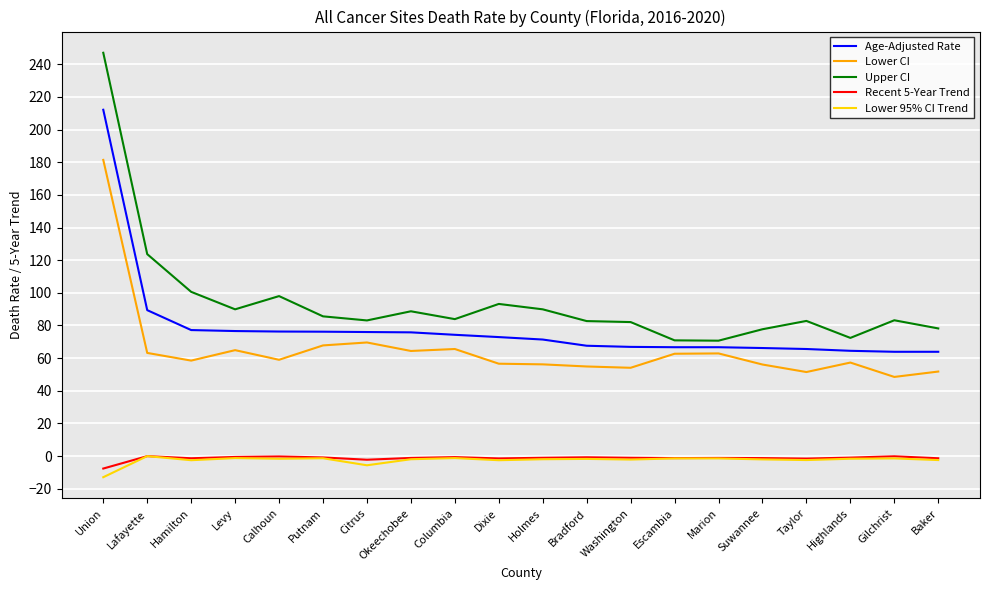

True or false: Lower 95% CI Trend and Upper CI intersect in this chart.

False